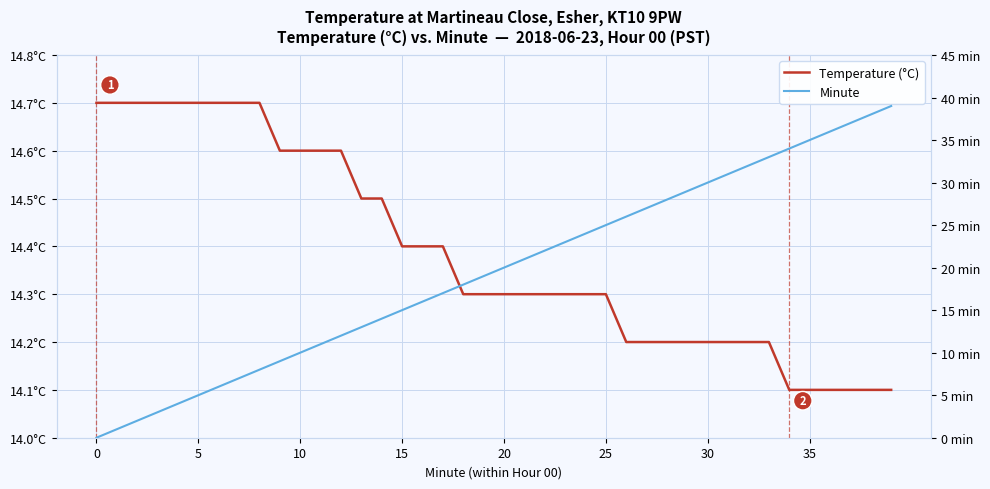

Rank the series by their maximum value, from highest to lowest.

Minute, Temperature (°C)